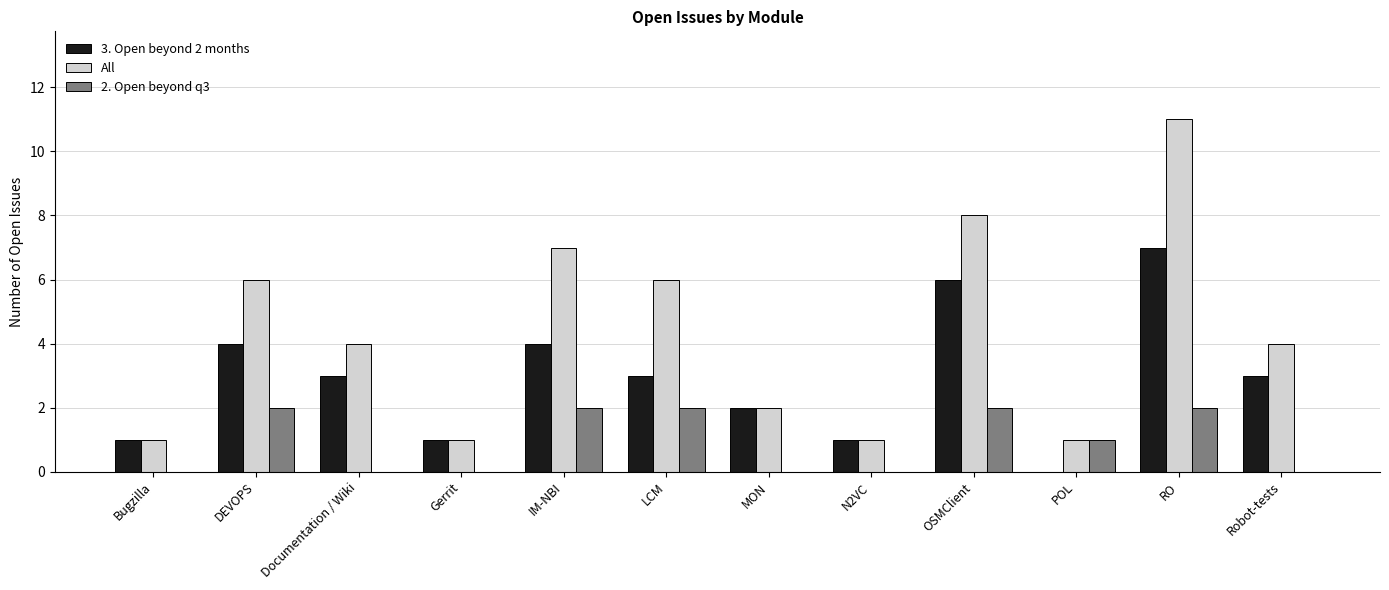

At which category is the sum across all series the highest?

RO